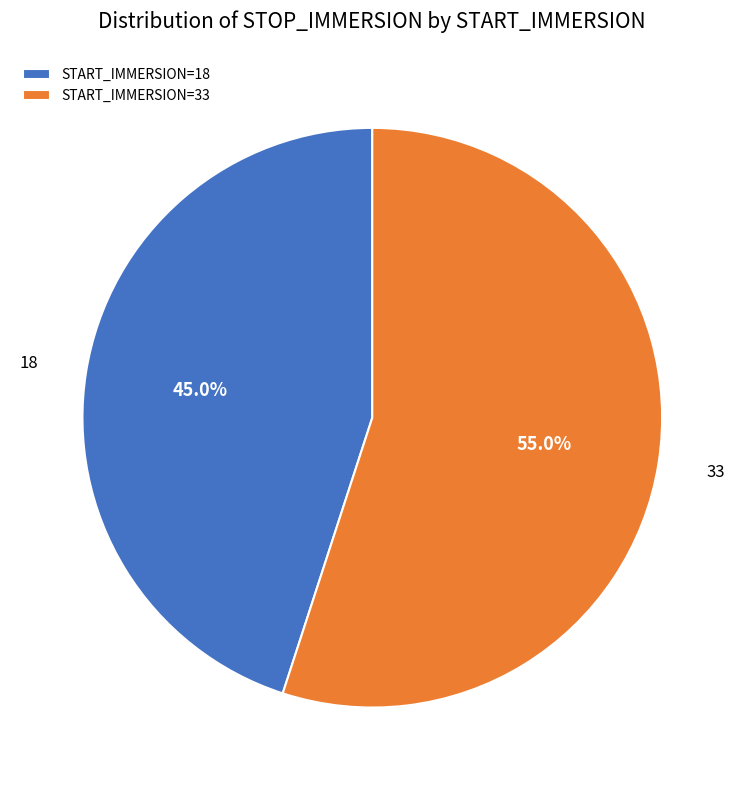

Which slice represents more than half of the pie?

START_IMMERSION=33